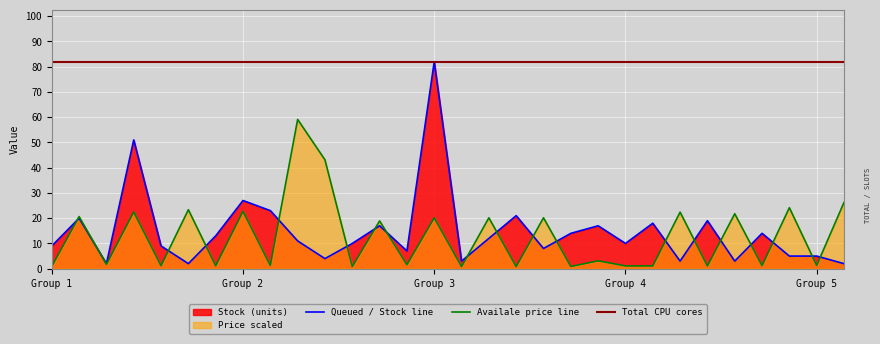

The stock series shows 1.4 at 23. True or false?

False